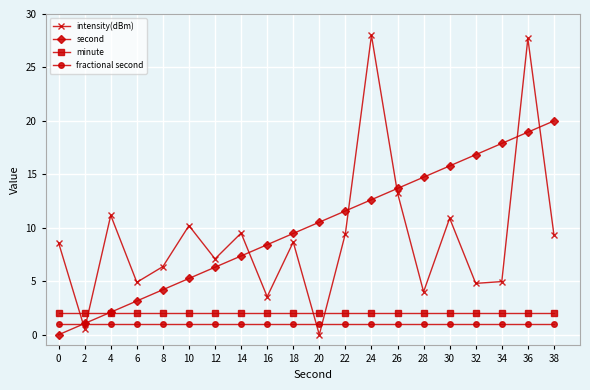

What is the difference between the second values at 34 and 28?

3.2